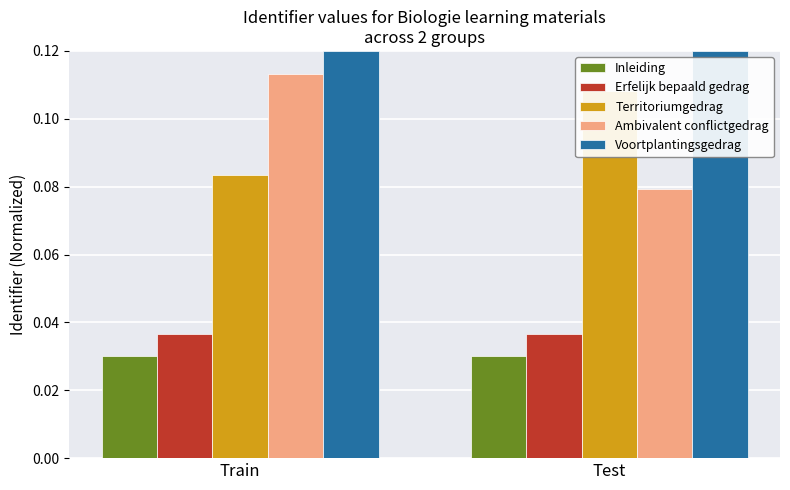

Reading right to left, list all the values displayed in this chart.

Inleiding: 0.0	0.0
Erfelijk bepaald gedrag: 0.0	0.0
Territoriumgedrag: 0.1	0.1
Ambivalent conflictgedrag: 0.1	0.1
Voortplantingsgedrag: 0.1	0.1